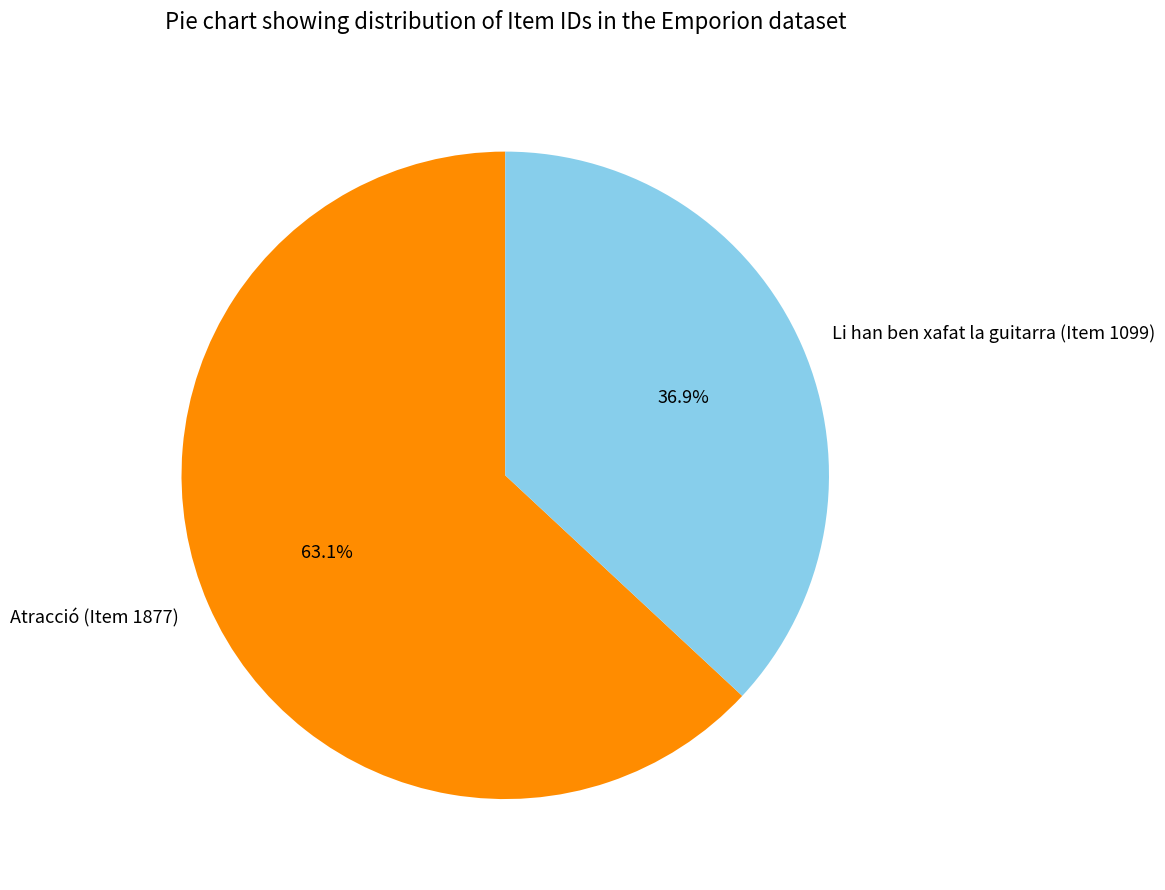

To the nearest percent, what is the difference between the largest and smallest slice percentages?

26%